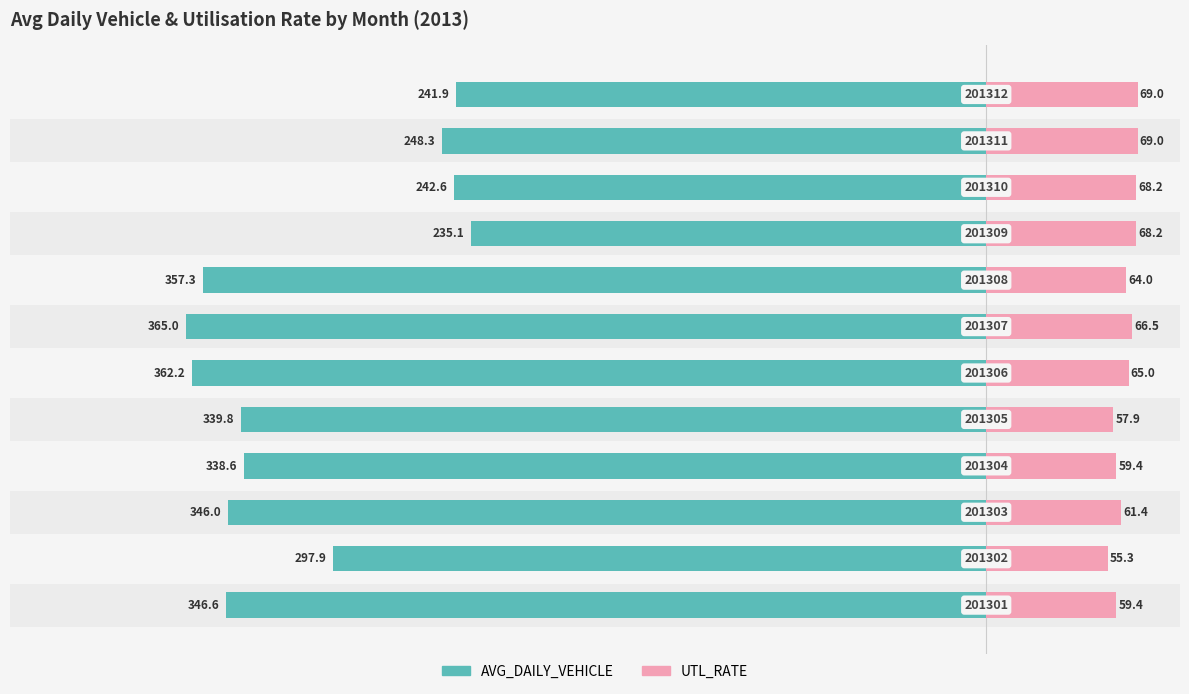

Reading right to left, extract all data points from this chart.

AVG_DAILY_VEHICLE: 11=-241.9	10=-248.3	9=-242.6	8=-235.1	7=-357.3	6=-365.0	5=-362.2	4=-339.8	3=-338.6	2=-346.0	1=-297.9	0=-346.6
UTL_RATE: 11=69.0	10=69.0	9=68.2	8=68.2	7=64.0	6=66.5	5=65.0	4=57.9	3=59.4	2=61.4	1=55.3	0=59.4